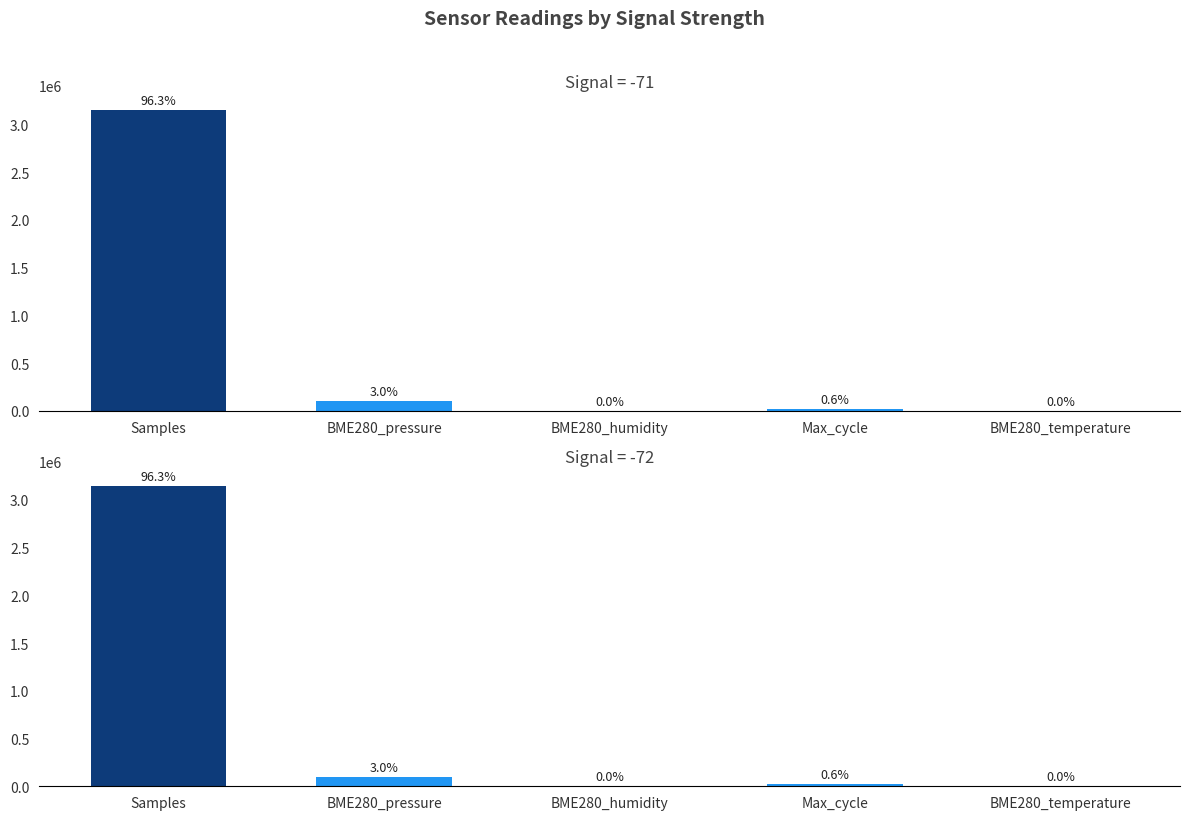

What is the highest value of the BME280_pressure series?

99596.7